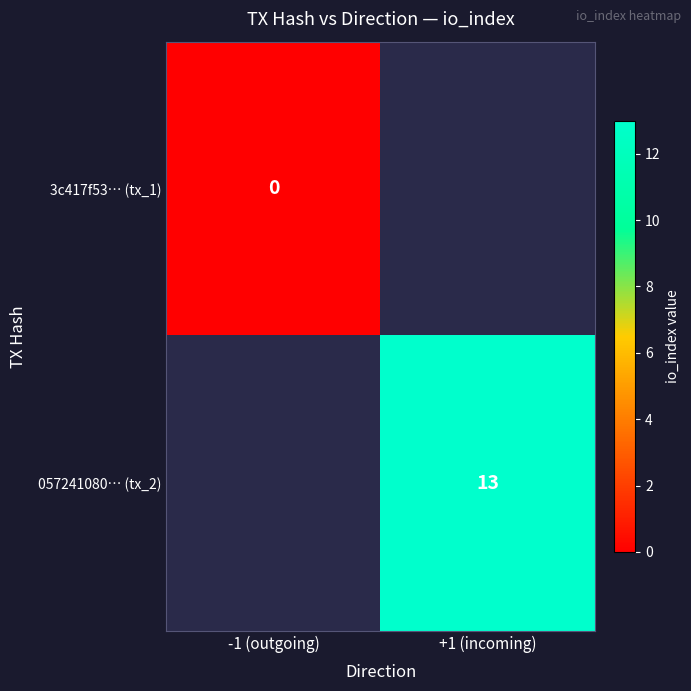

Is the value of 3c417f53… (tx_1) at +1 (incoming) greater than the value of 057241080… (tx_2) at -1 (outgoing)?

No